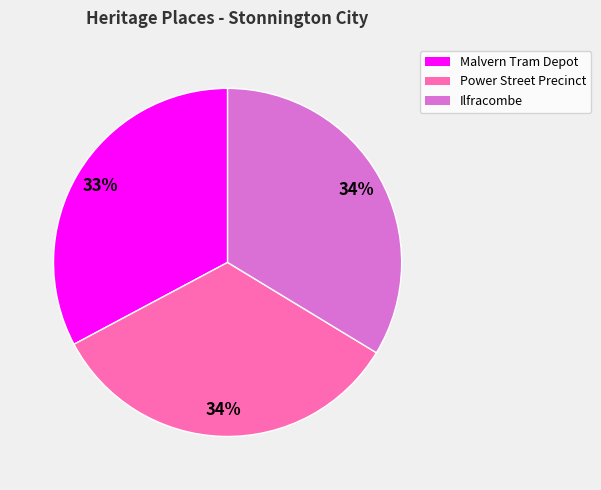

Approximately how many times larger is the value at Power Street Precinct compared to Malvern Tram Depot?

1.0